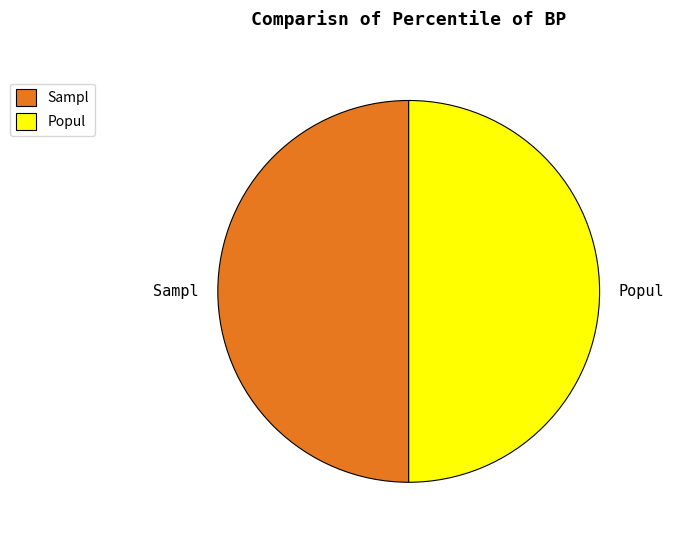

Do Popul and Sampl together represent more than half of the pie?

Yes